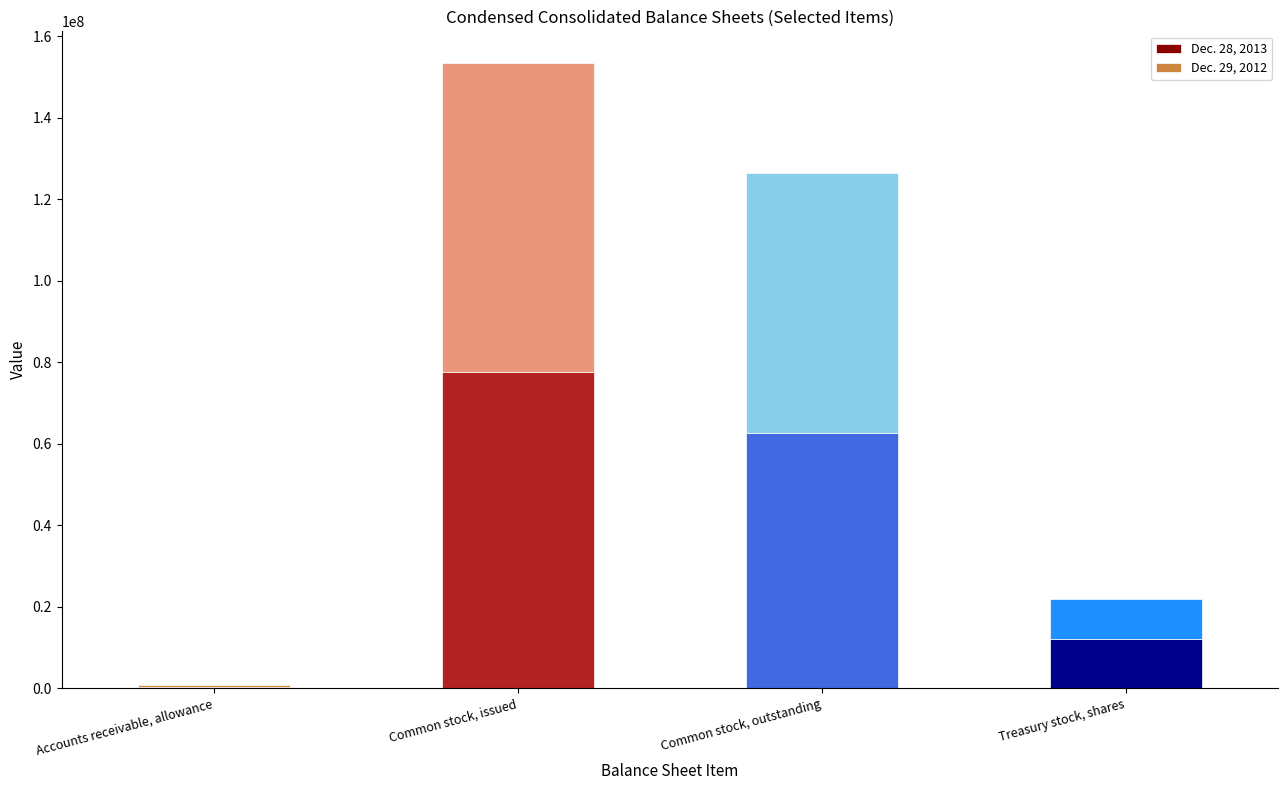

How many data points does each series have?

4